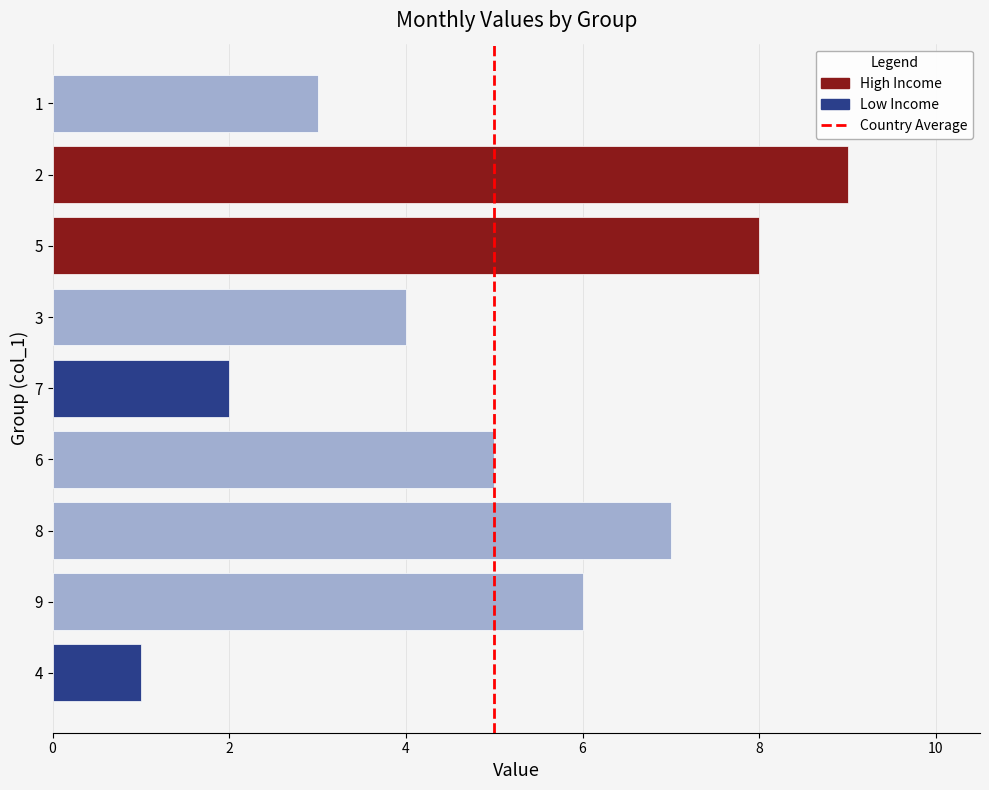

What is the sum of all values?

45